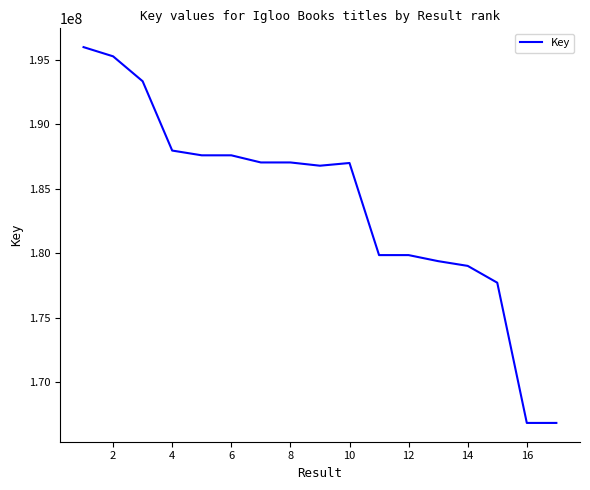

Is this an area chart (filled region under the line)?

No